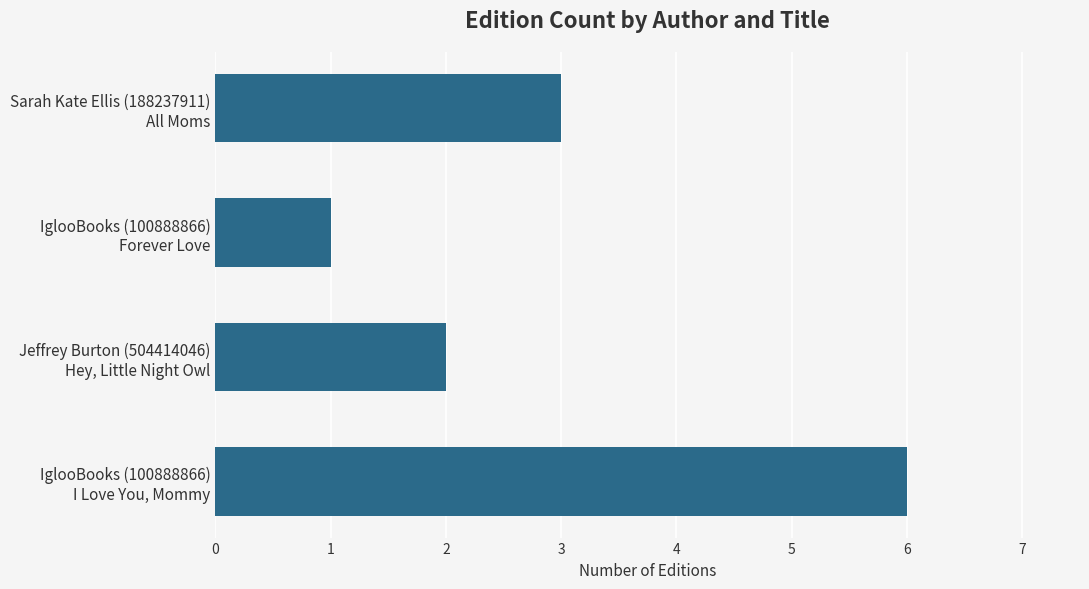

What is the difference between the maximum and minimum values?

5